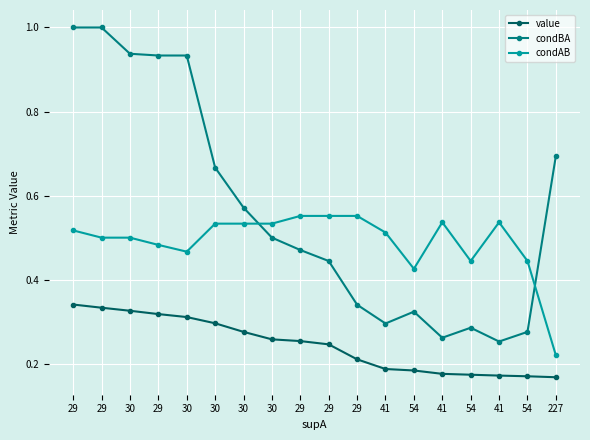

How many interior local peaks does the condBA series have?

2